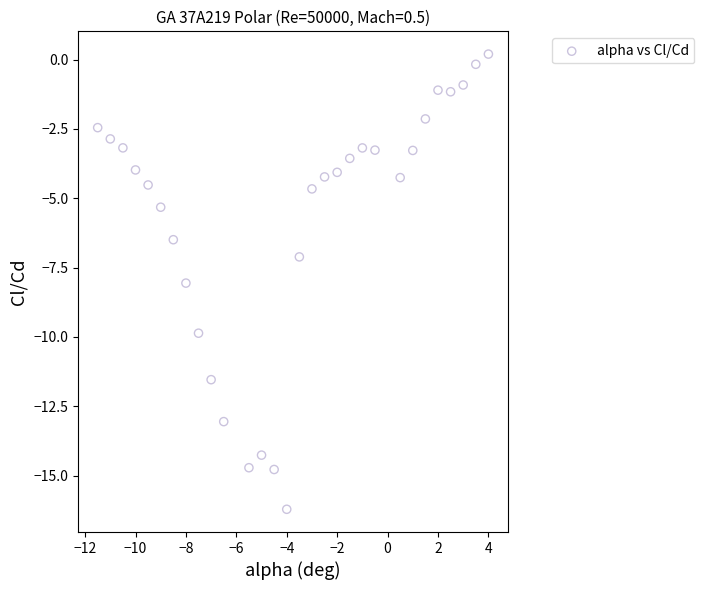

What is the range of X values (max minus min)?

15.5